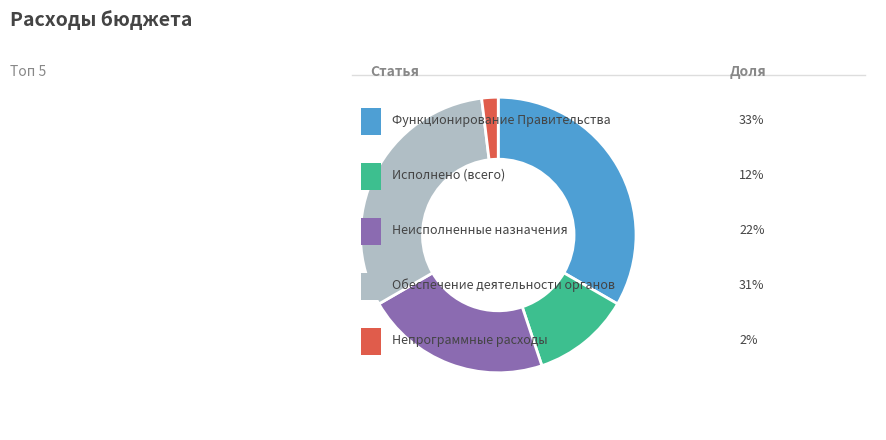

Is there a majority slice in this chart?

No